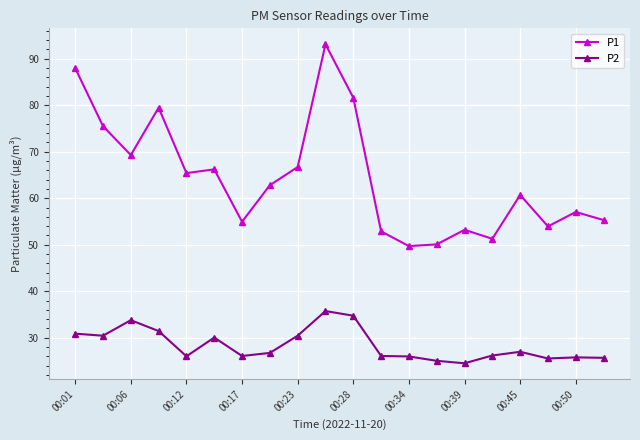

Which series has the largest range (max minus min)?

P1